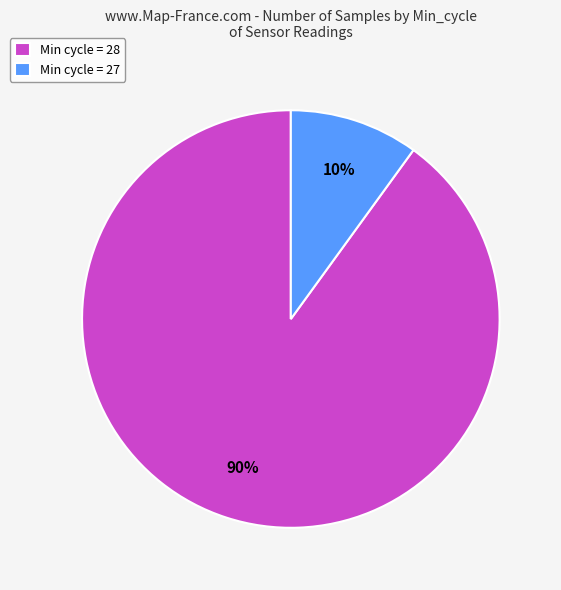

To the nearest percent, what percentage of the pie is Min cycle = 28?

90%